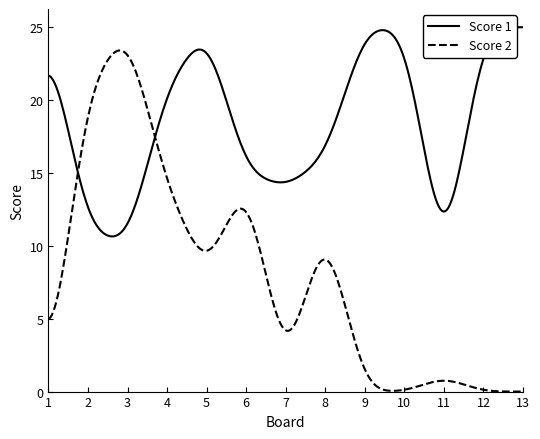

Which series has the largest total across all categories?

Score 1